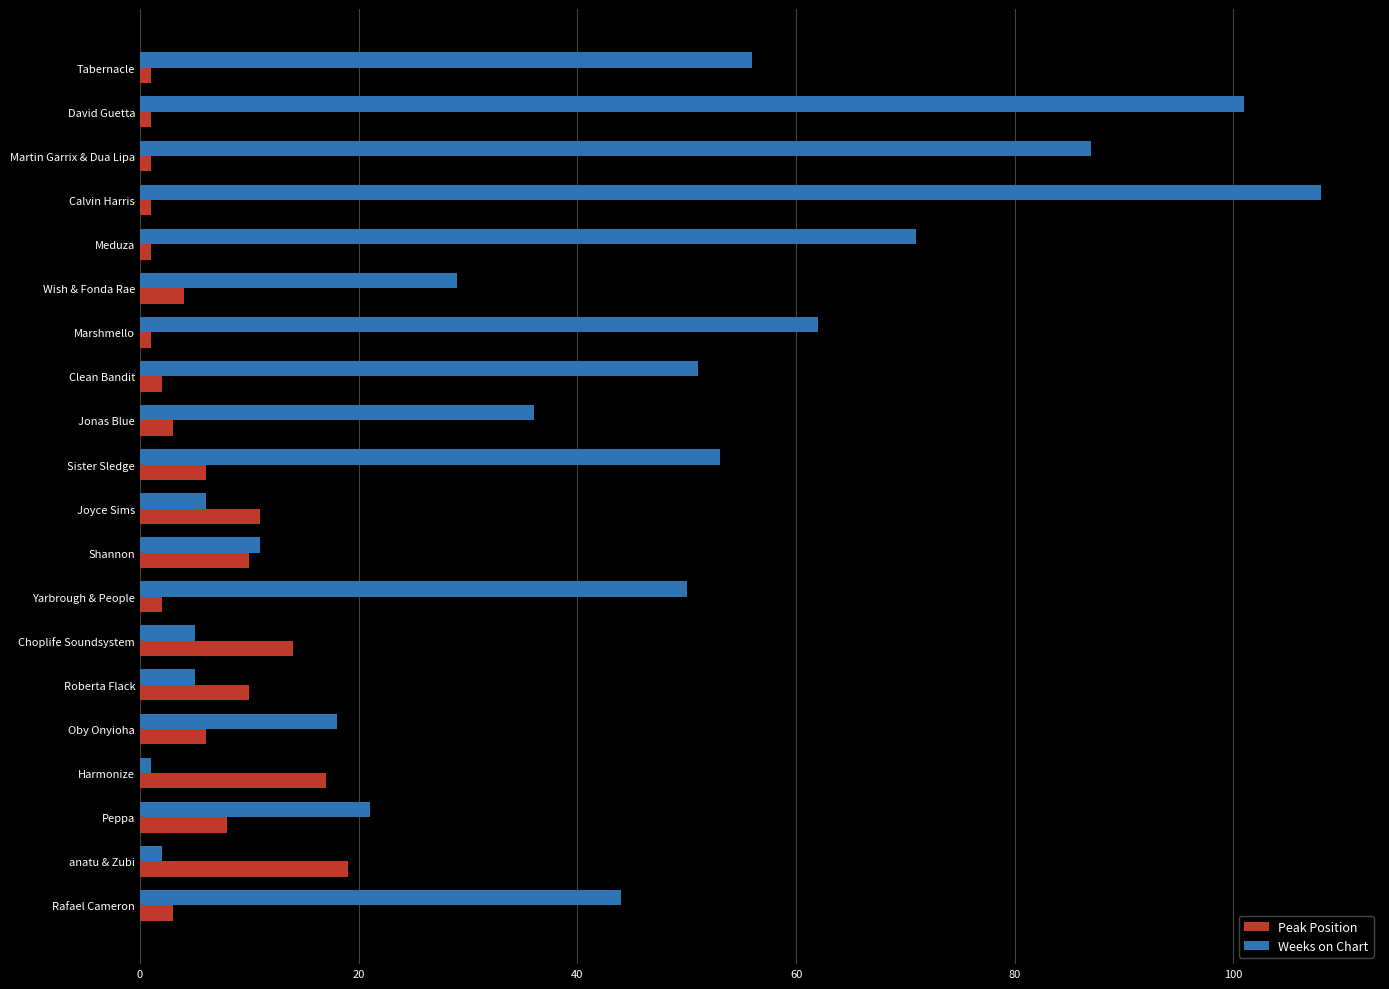

Is it true that Weeks on Chart equals 19 at Tabernacle?

False